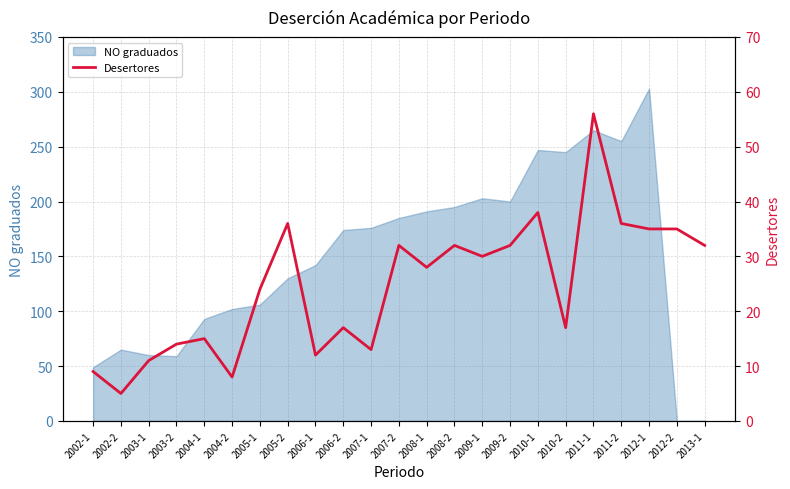

The value at 2003-1 is 6. True or false?

False